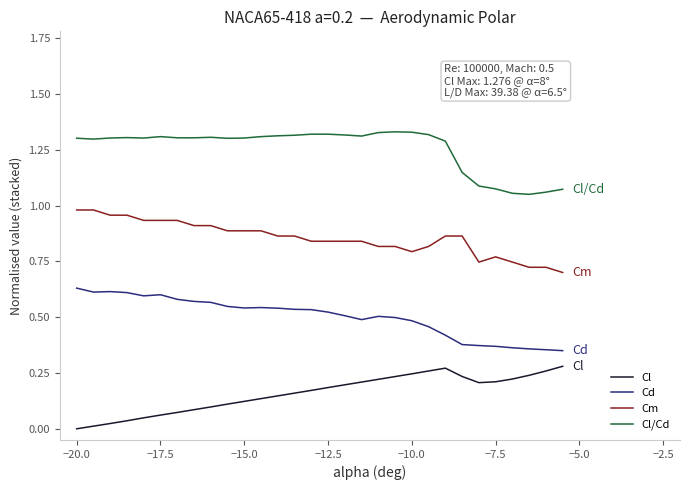

List the series in order of their overall mean, highest first.

Cl/Cd, Cm, Cd, Cl